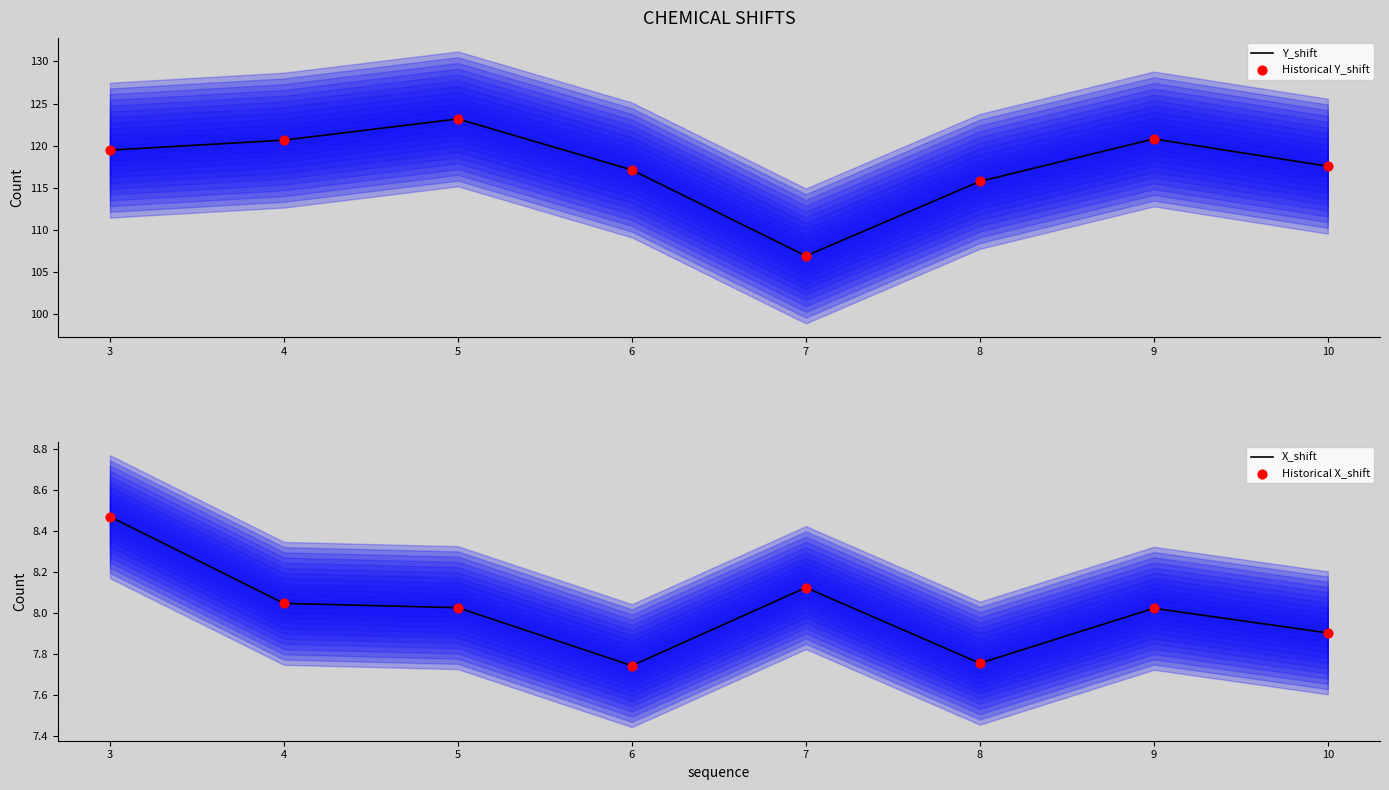

Is it true that Y_shift equals 115.8 at 8?

True